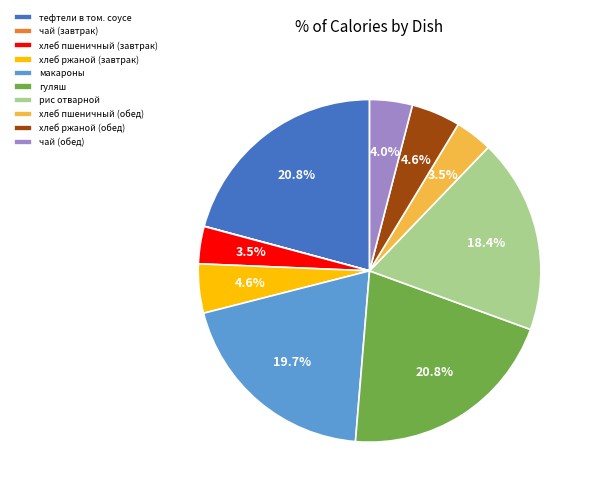

To the nearest percent, what is the combined percentage of макароны and рис отварной?

38%